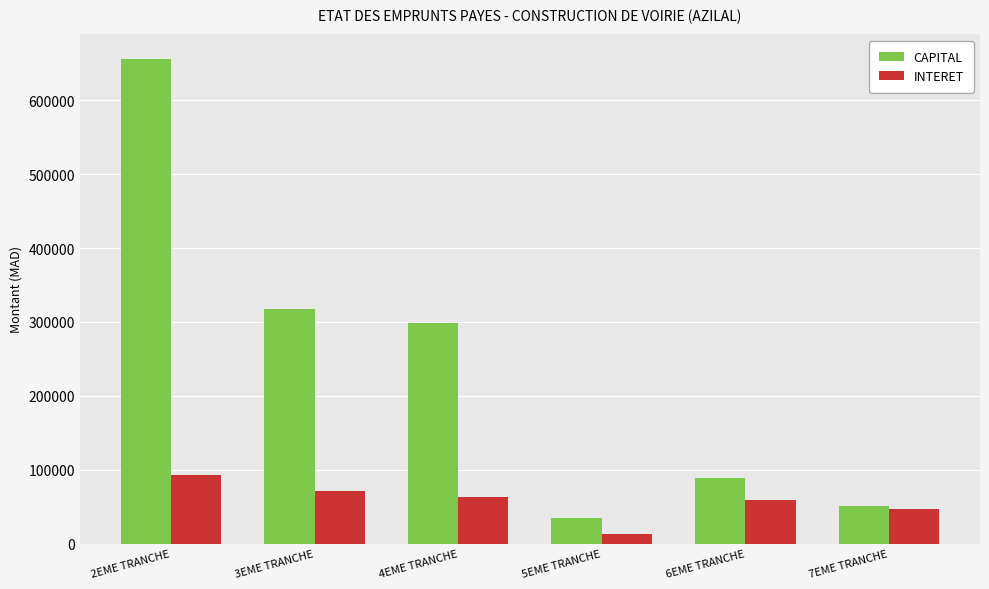

Which series has the widest spread of values?

CAPITAL